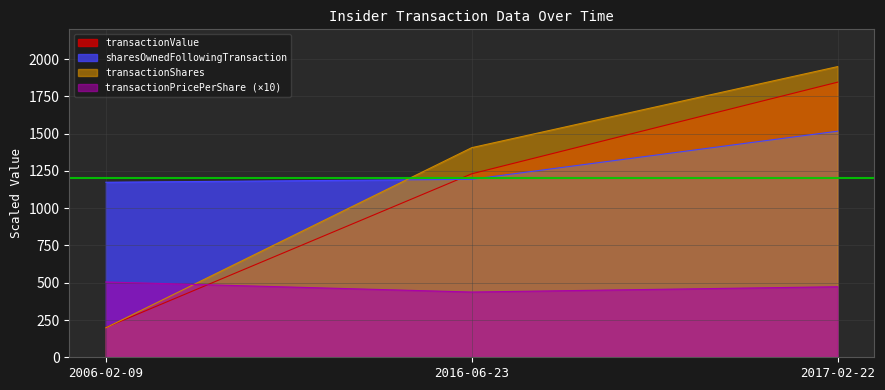

What are all the series names shown in the legend?

transactionValue, sharesOwnedFollowingTransaction, transactionShares, transactionPricePerShare (×10)